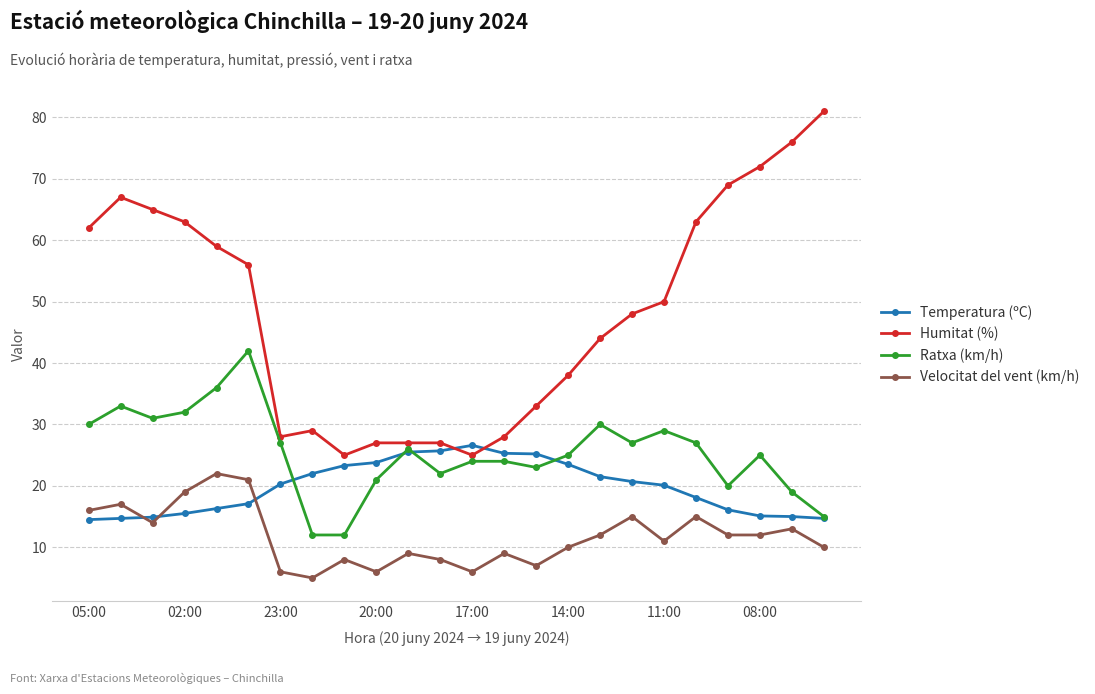

At how many categories does at least one series exceed 40?

14